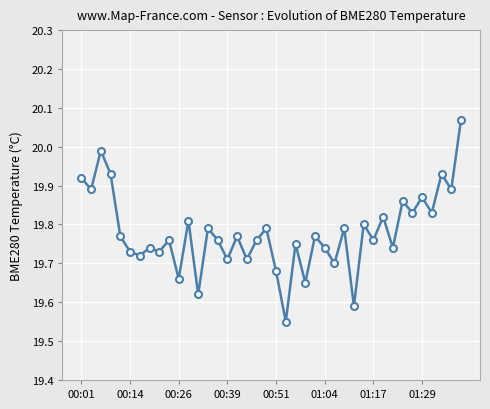

Count the number of categories in the chart.

40